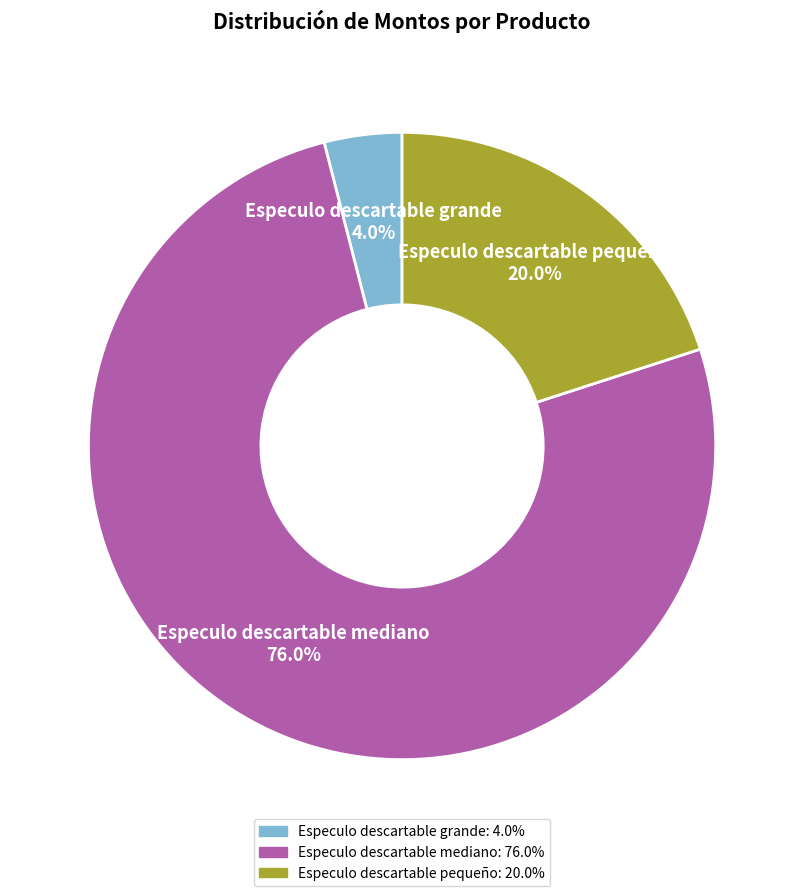

Which slice is the largest?

Especulo descartable mediano